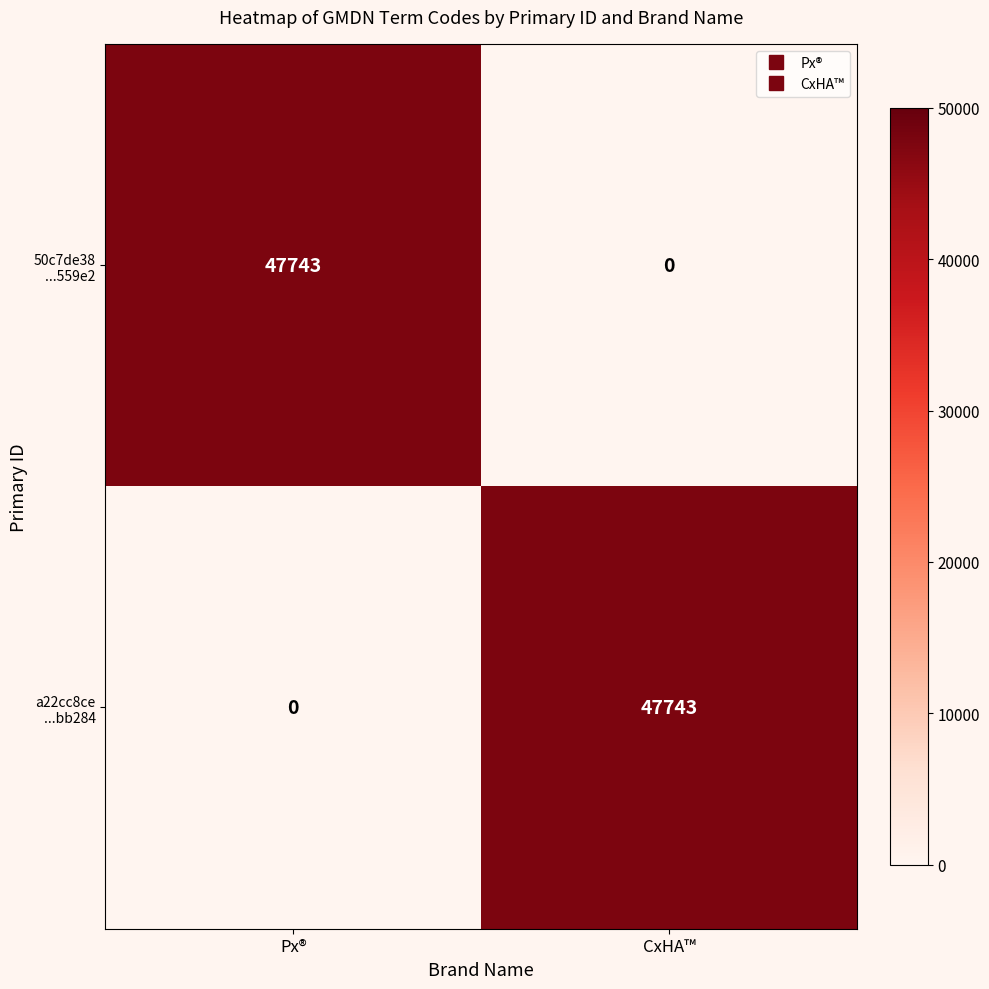

What is the greatest value displayed?

47743